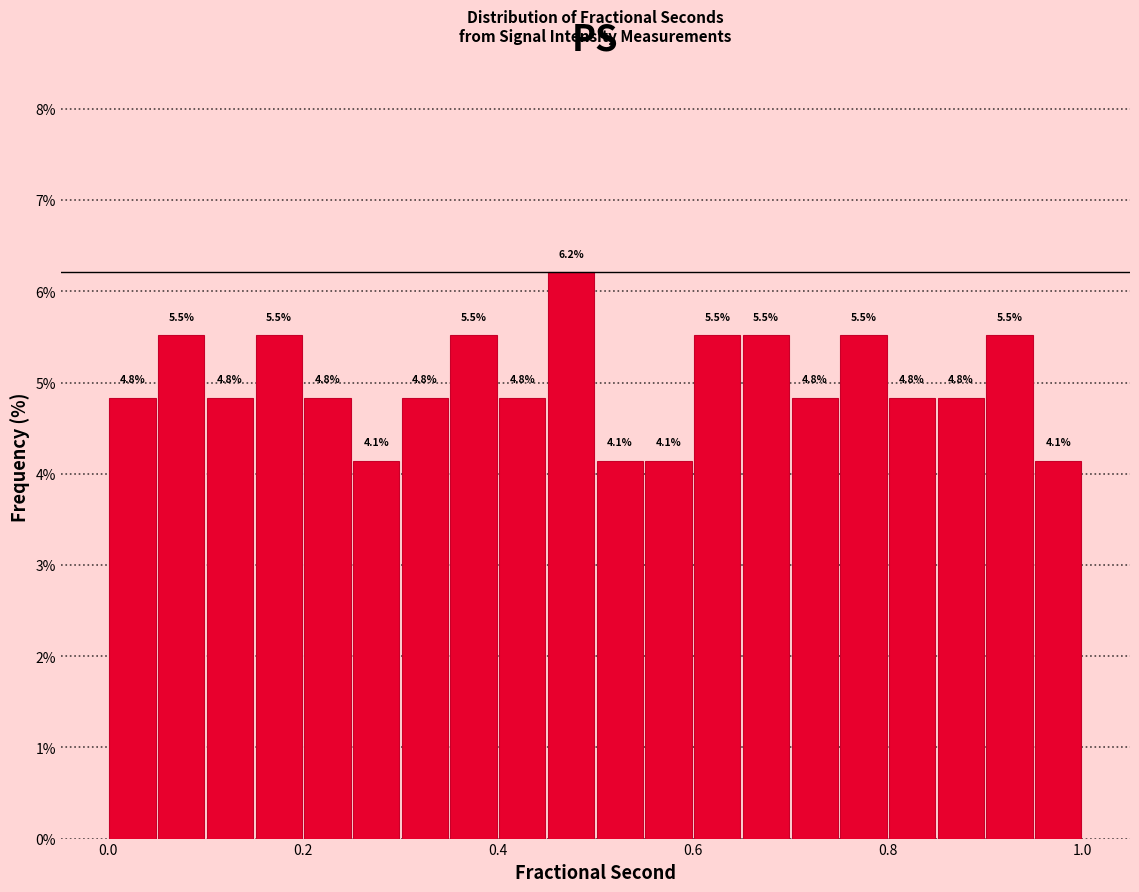

Read against the x-axis, roughly where is the centre of the tallest bar?

0.48